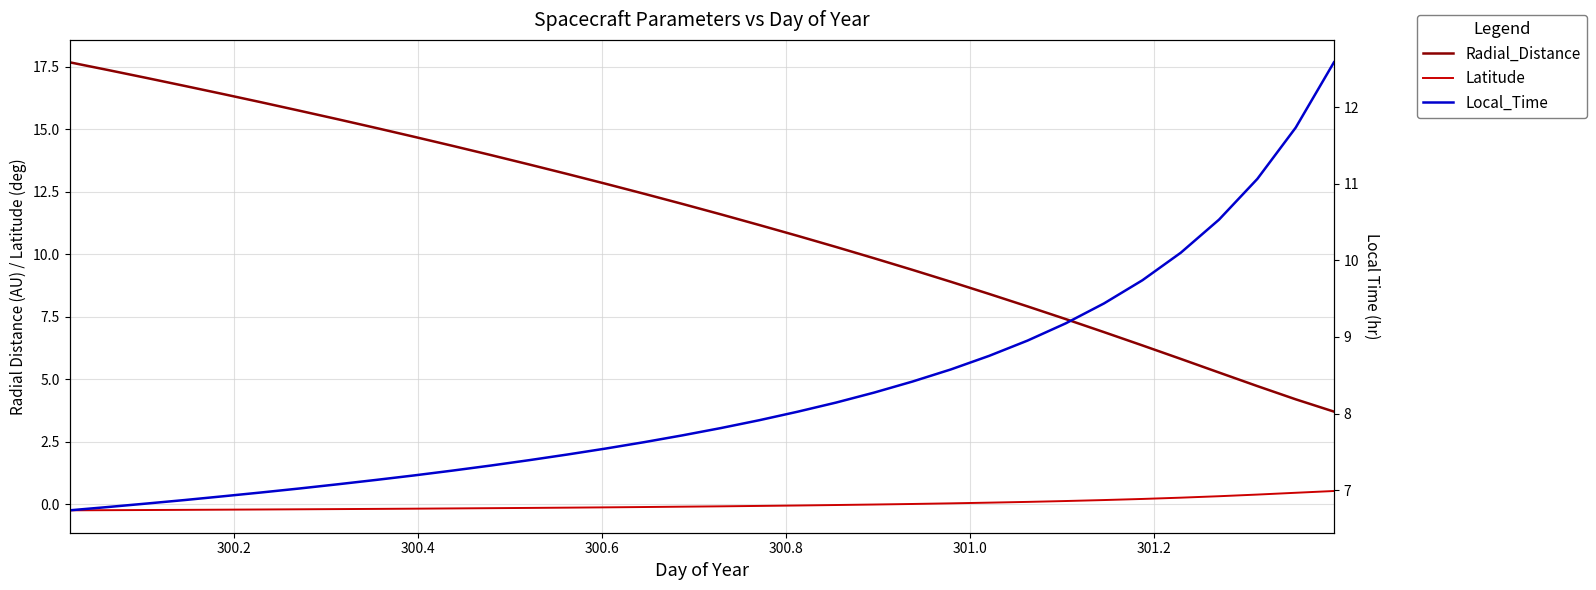

What is the value of the Local_Time point at the 30th from the left?

10.1